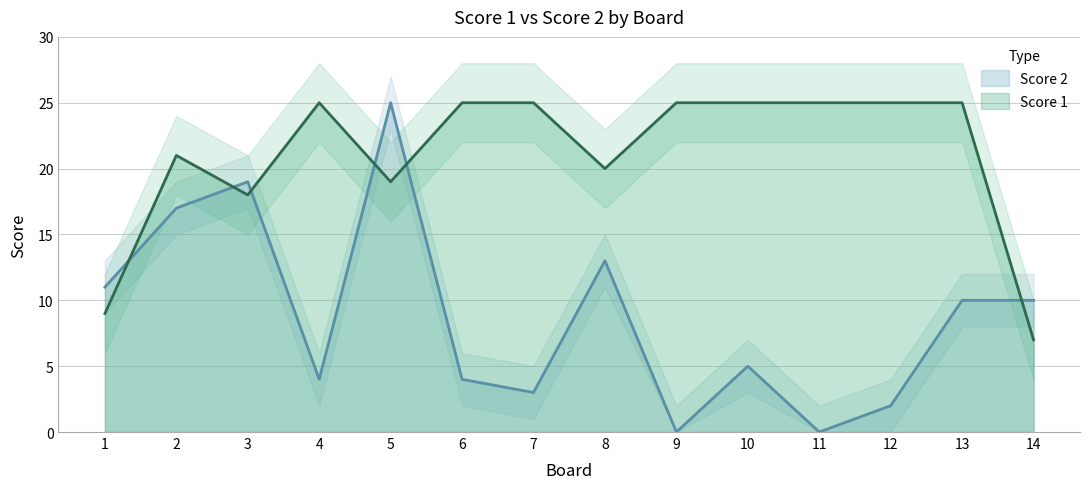

What is the value of the Score 2 point at the 7th from the left?

3